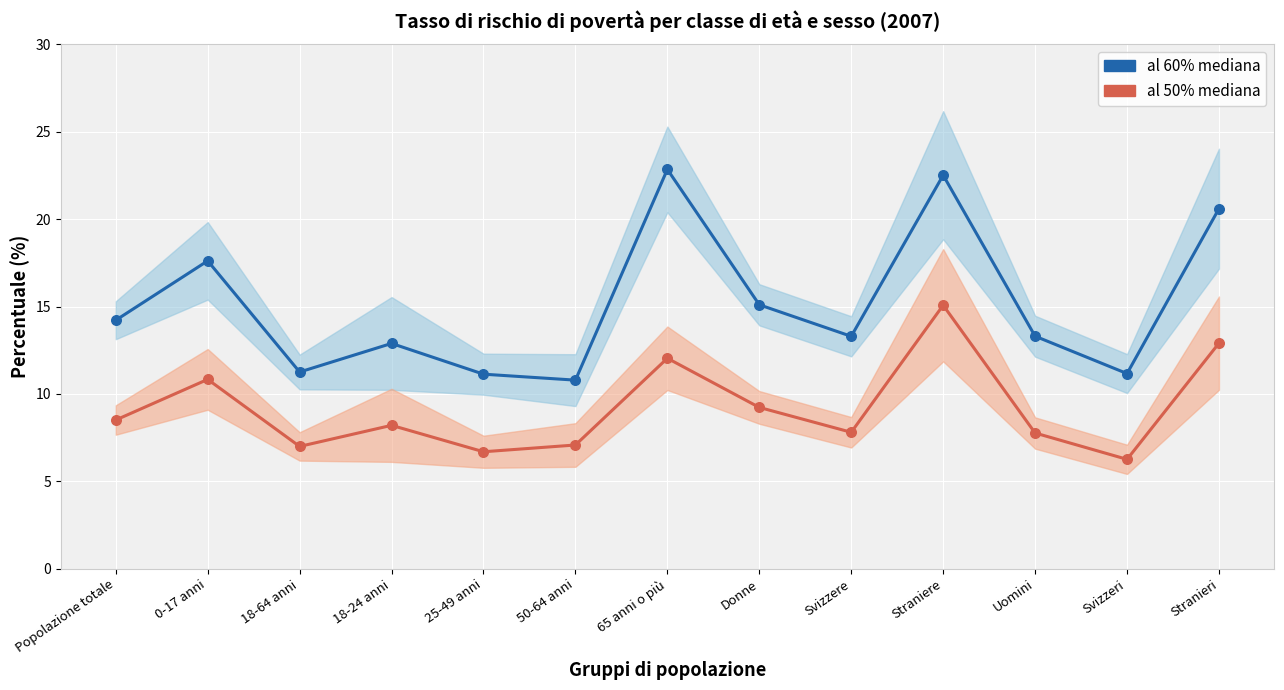

Which series contains the highest Y value?

al 60% mediana